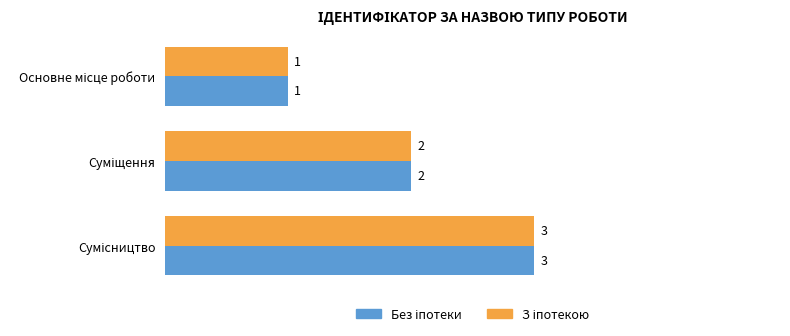

How many data points does each series have?

3